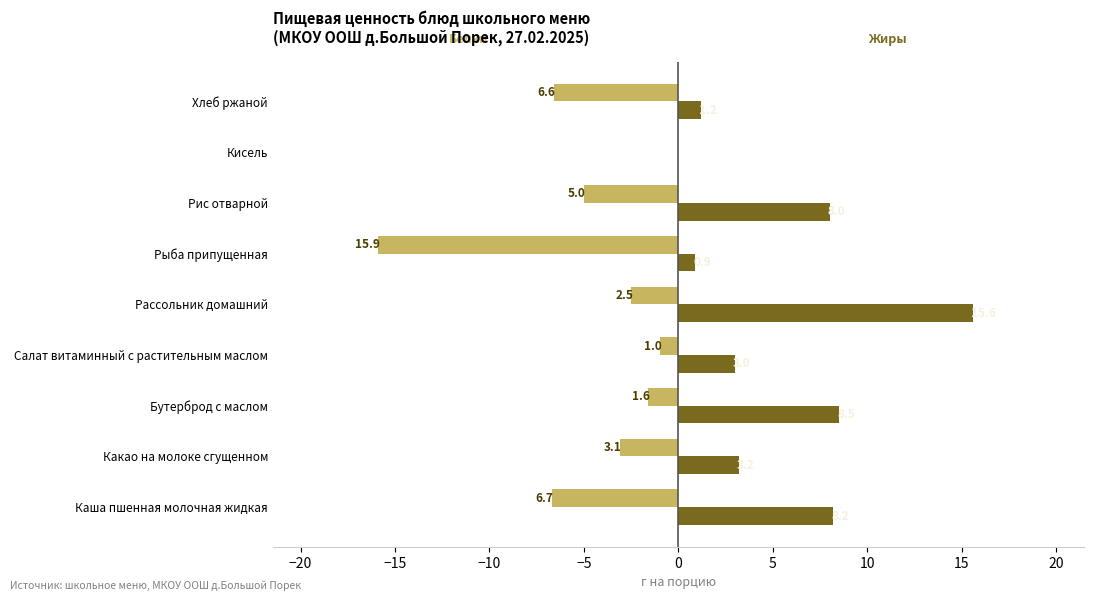

What is the greatest value displayed?

15.6